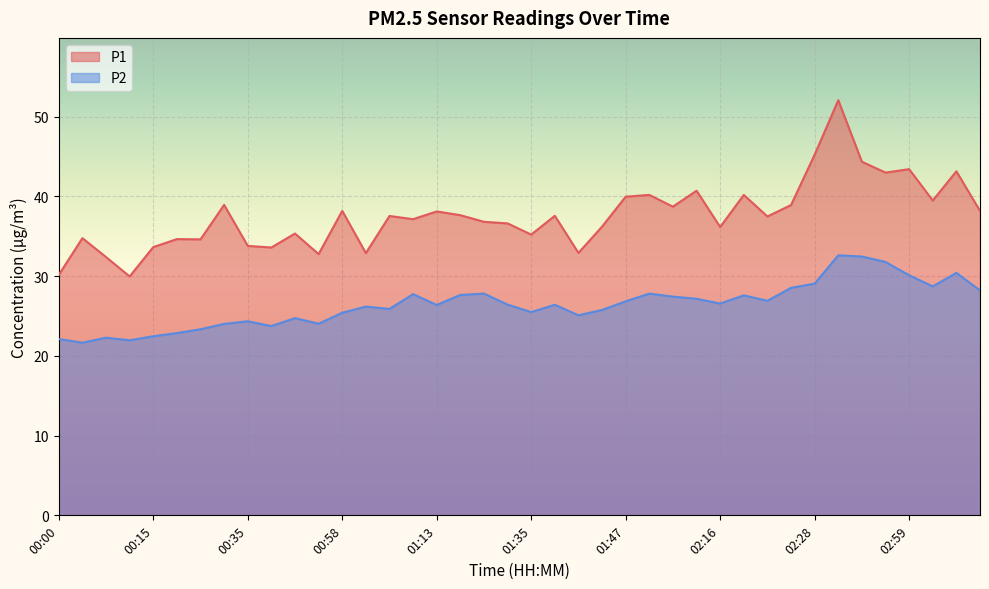

At which category does the chart reach its minimum across all series?

00:02